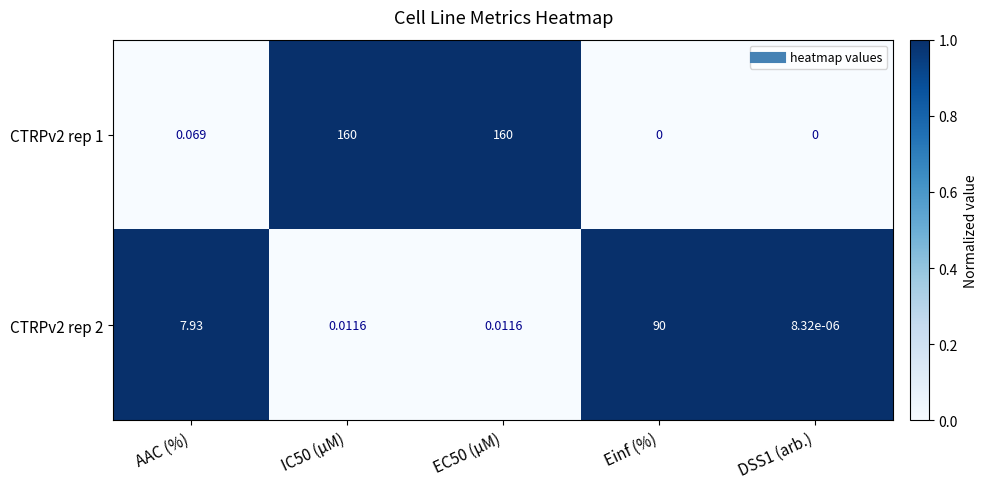

Which category has the highest value in the CTRPv2 rep 2 series?

Einf (%)